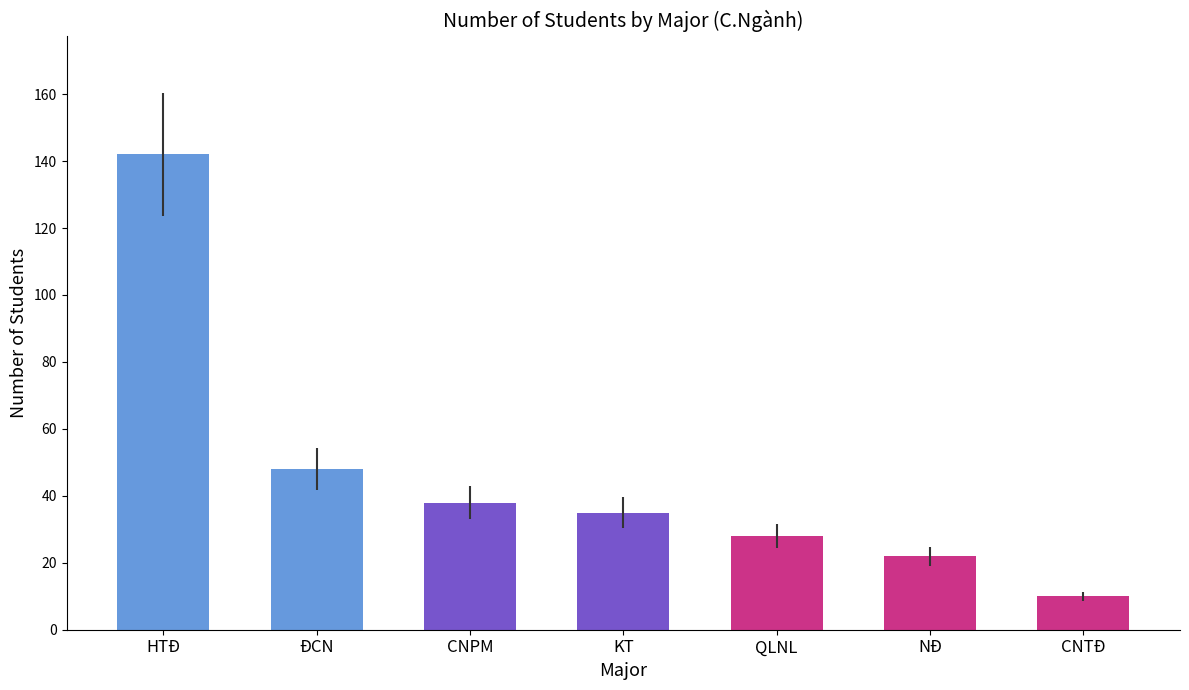

What is the change in value from HTĐ to QLNL?

-114